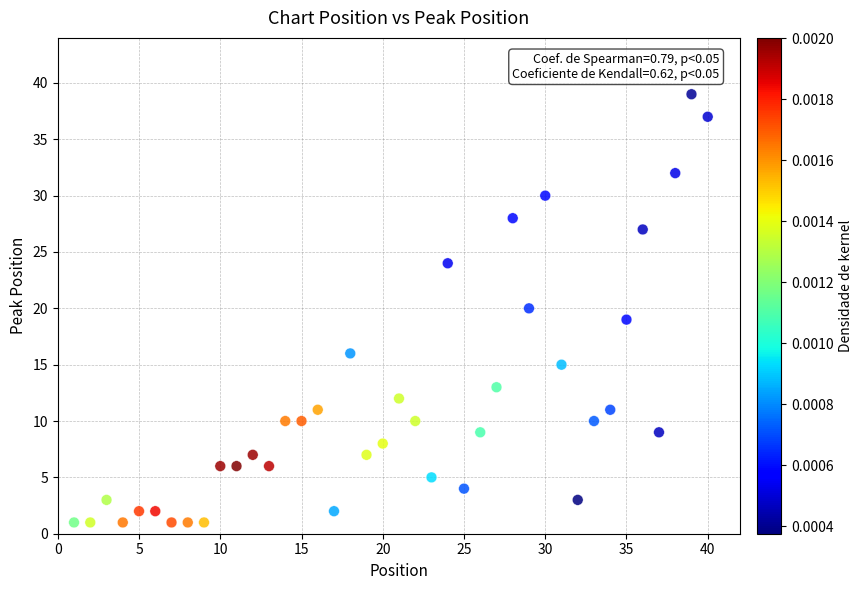

What is the range of Y values (max minus min)?

38